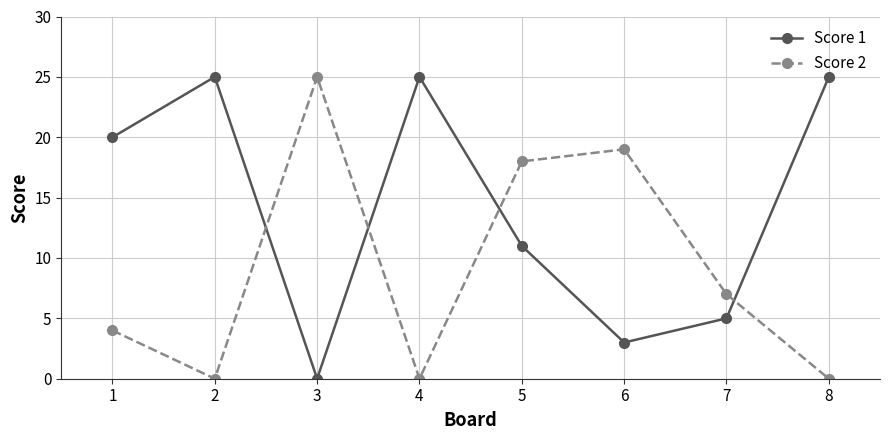

Reading right to left, transcribe all the data shown in this chart.

Score 1: 25	5	3	11	25	0	25	20
Score 2: 0	7	19	18	0	25	0	4